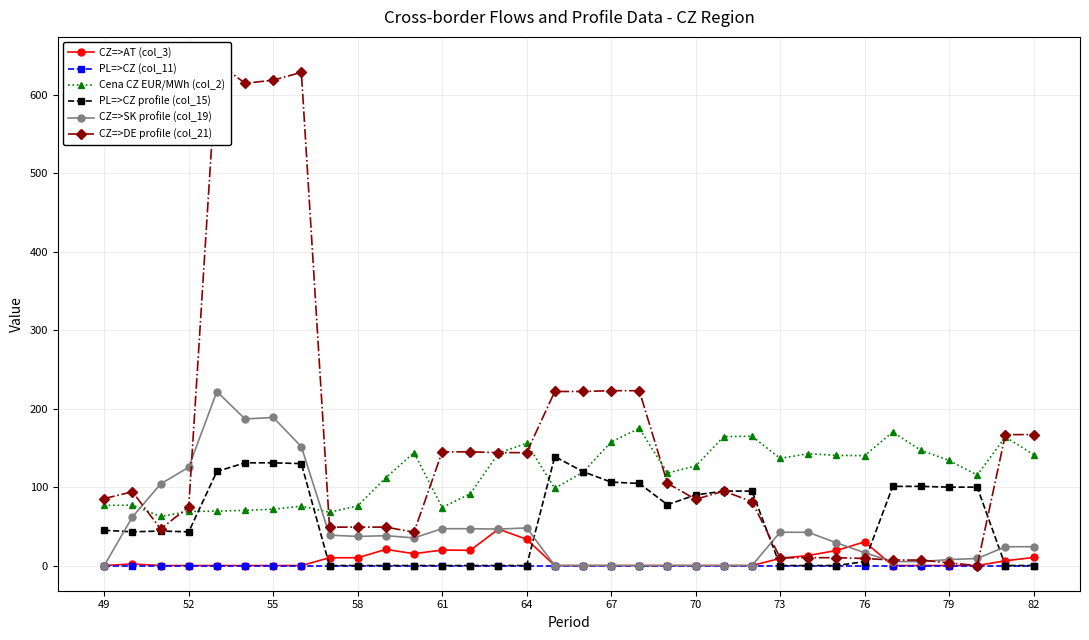

What is the minimum value for Cena CZ EUR/MWh (col_2)?

62.6